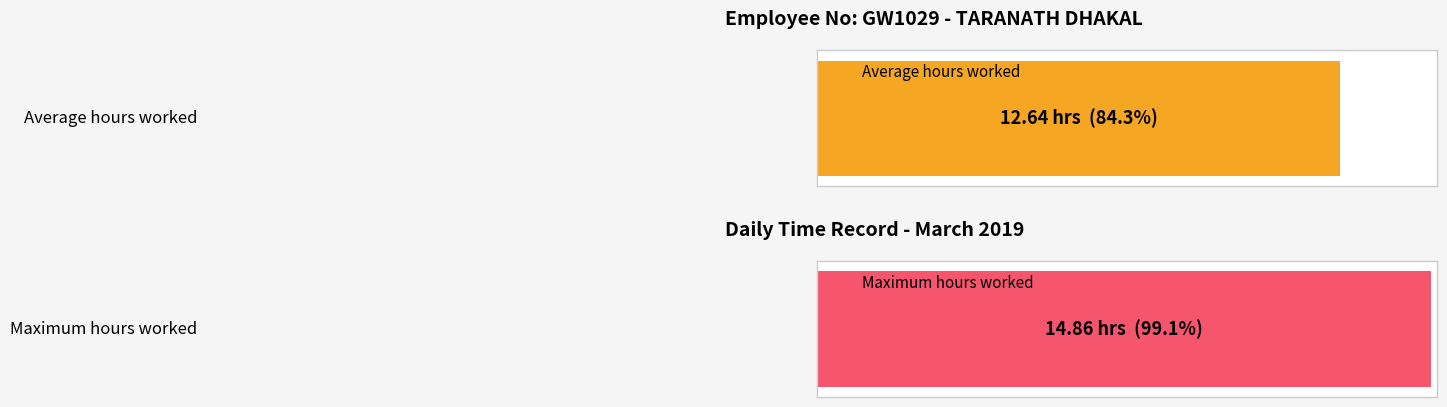

The value at 26 is 7.6. True or false?

False